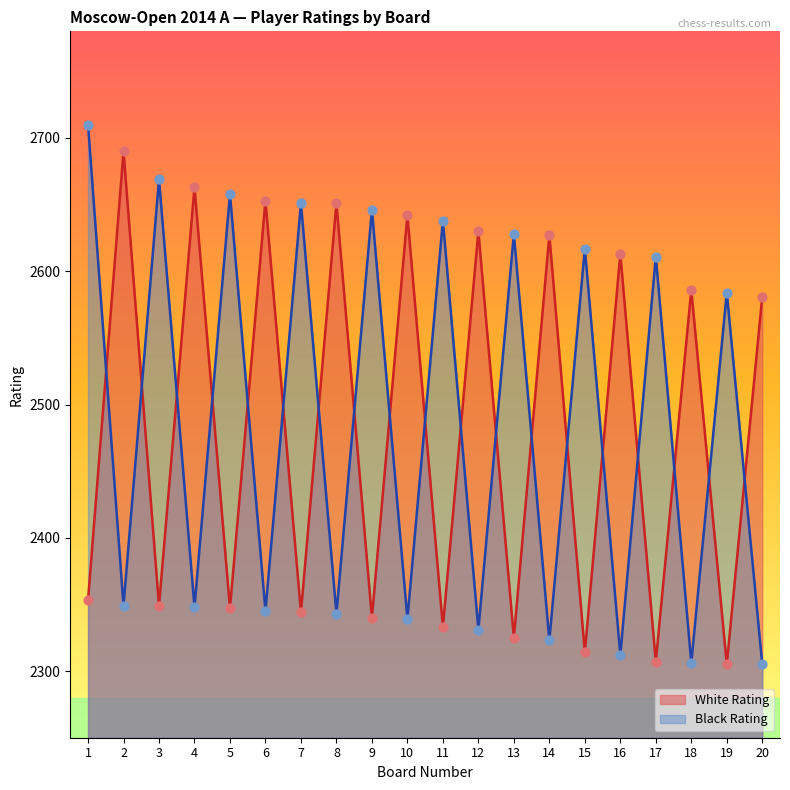

What are all the series names shown in the legend?

White Rating, Black Rating